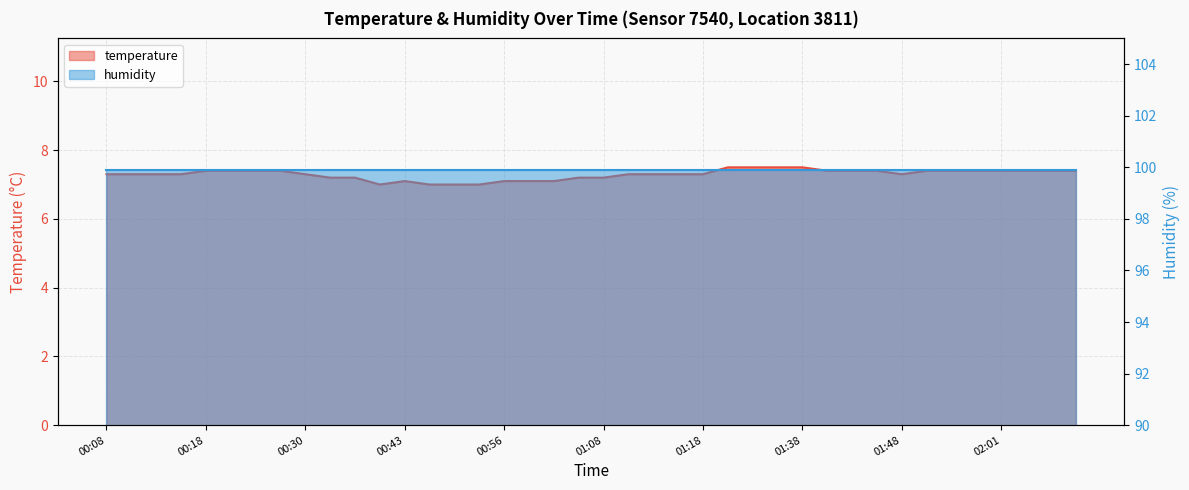

What is the change in value from 00:56 to 01:18?

+0.2